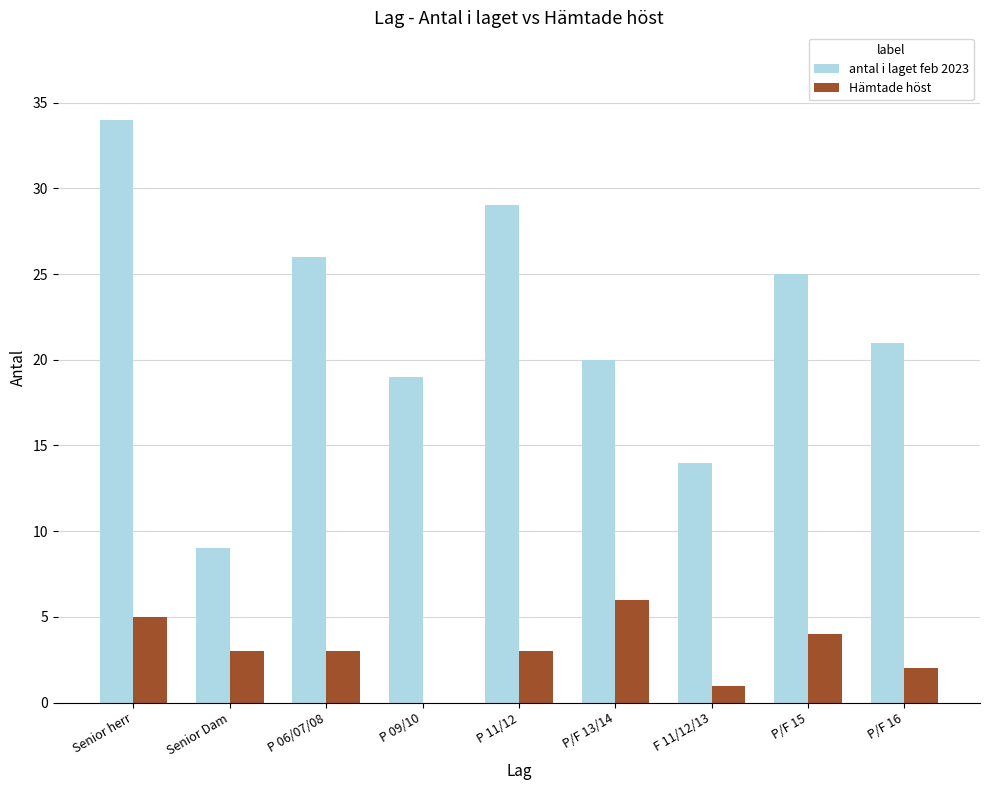

Which series has the largest total across all categories?

antal i laget feb 2023